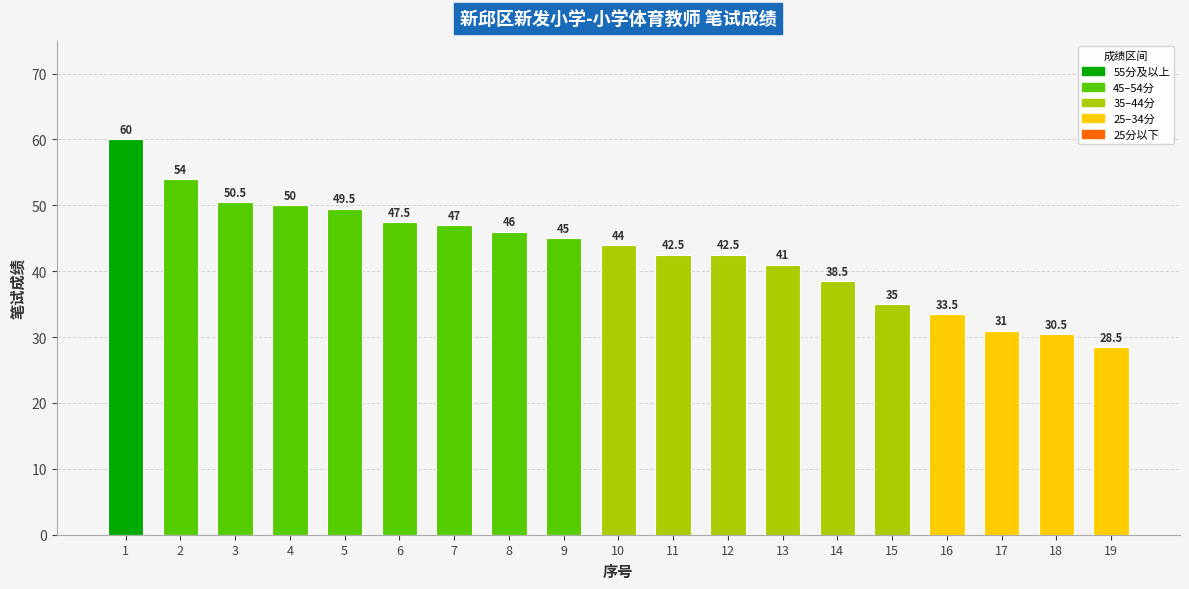

Reading left to right, transcribe all the data shown in this chart.

1=60.0	2=54.0	3=50.5	4=50.0	5=49.5	6=47.5	7=47.0	8=46.0	9=45.0	10=44.0	11=42.5	12=42.5	13=41.0	14=38.5	15=35.0	16=33.5	17=31.0	18=30.5	19=28.5